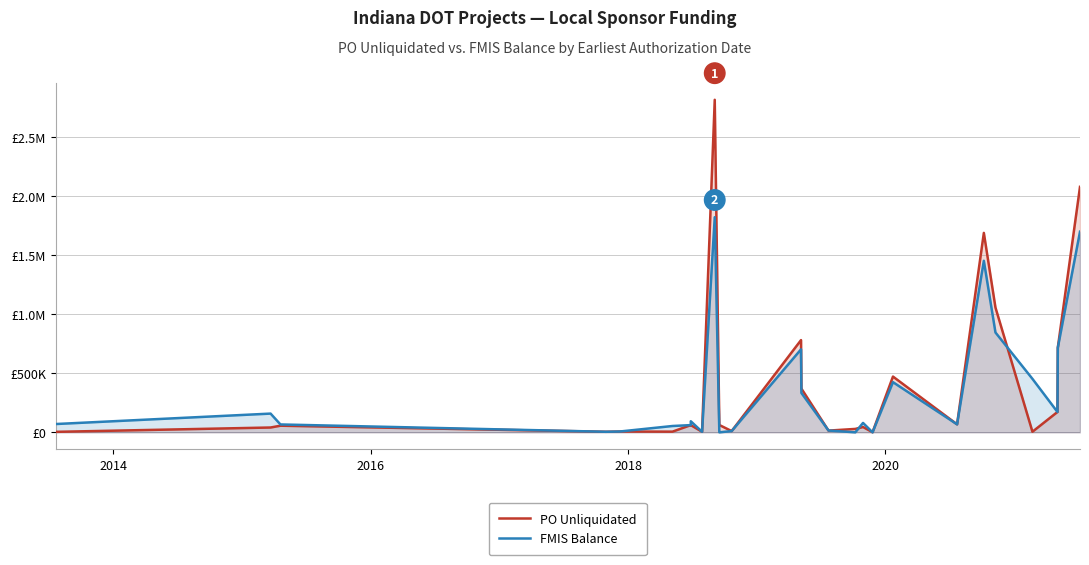

List the series in order of their peak value, lowest first.

FMIS Balance, PO Unliquidated